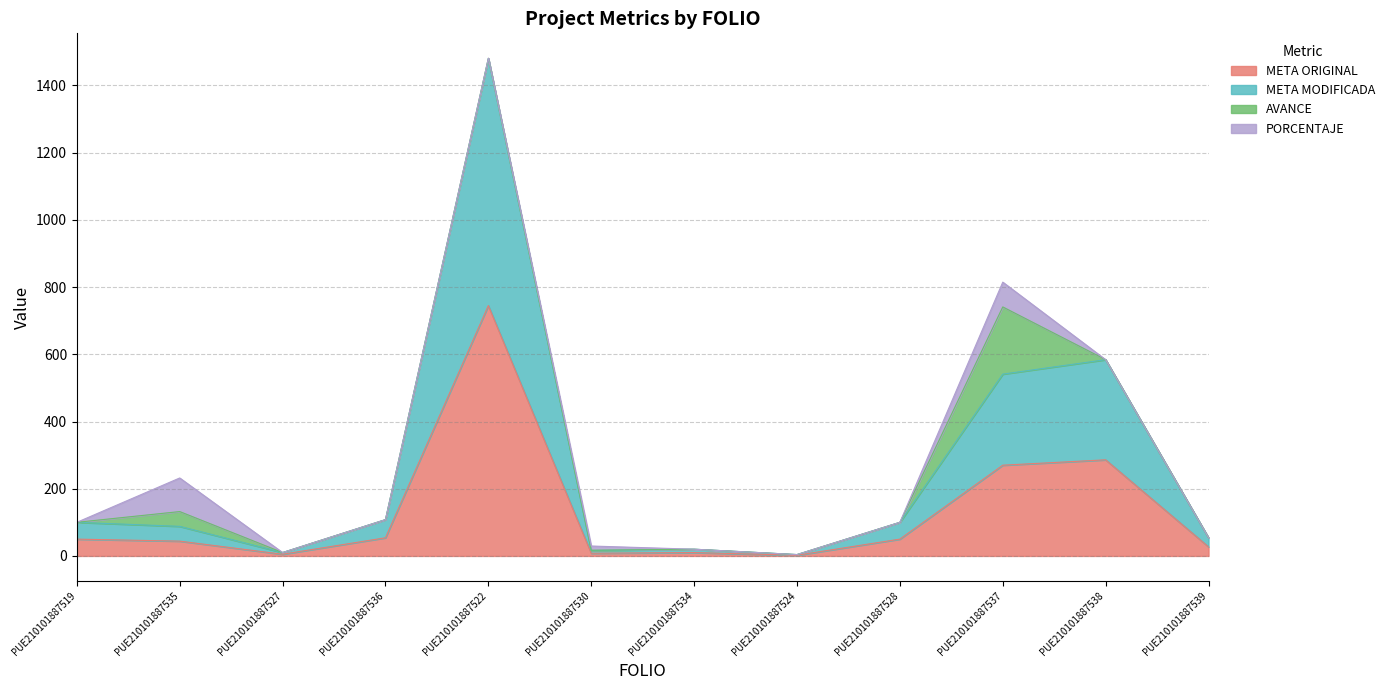

At which category is the sum across all series the highest?

PUE210101887522